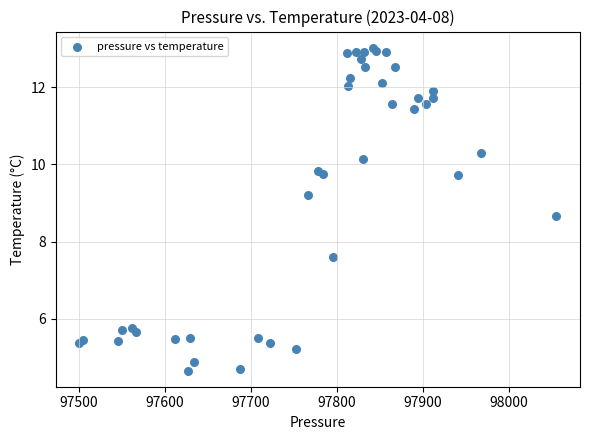

What Y value in the scatter plot is closest to 8?

7.6